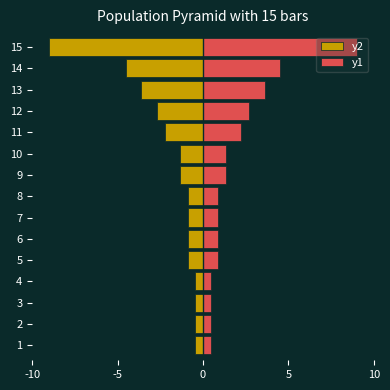

How many series are shown in this chart?

2